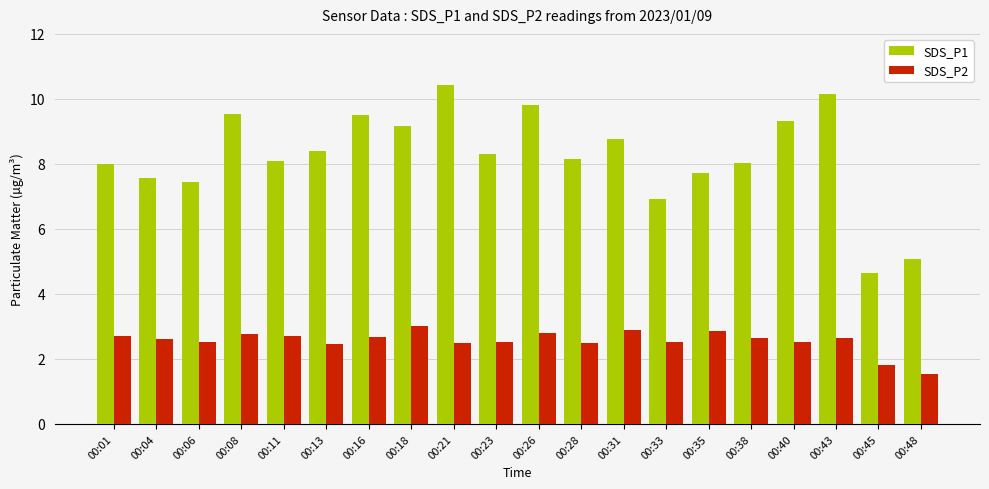

How many series are shown in this chart?

2